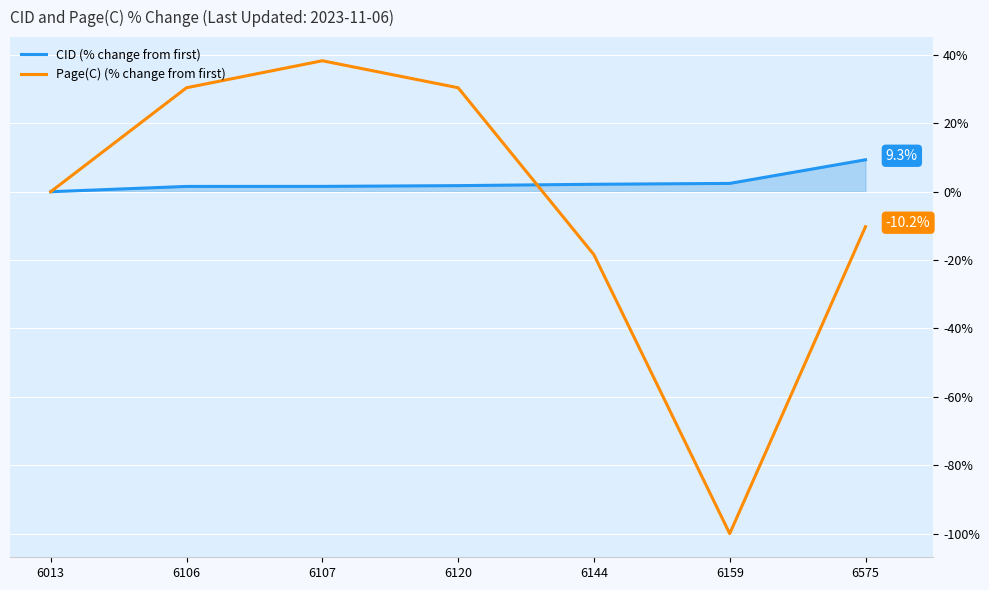

Which series has the largest range (max minus min)?

Page(C) (% change from first)